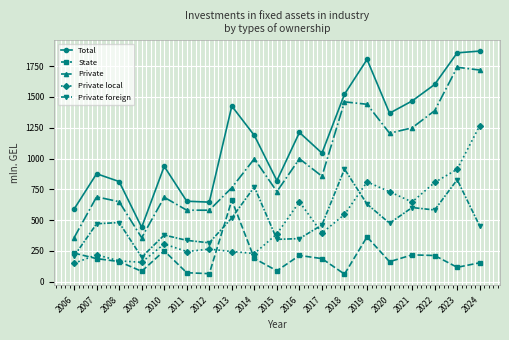

Which series has the largest total across all categories?

Total